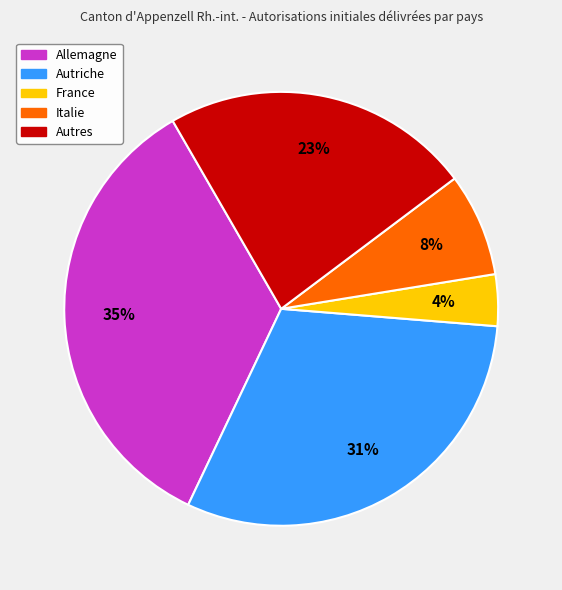

Is it true that Allemagne is 43% of the pie?

False